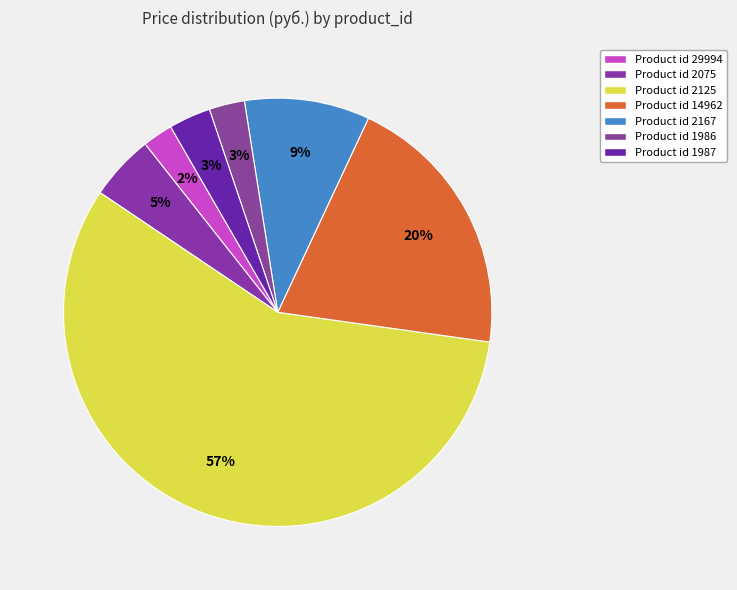

Rank the categories by value from lowest to highest.

29994, 1986, 1987, 2075, 2167, 14962, 2125